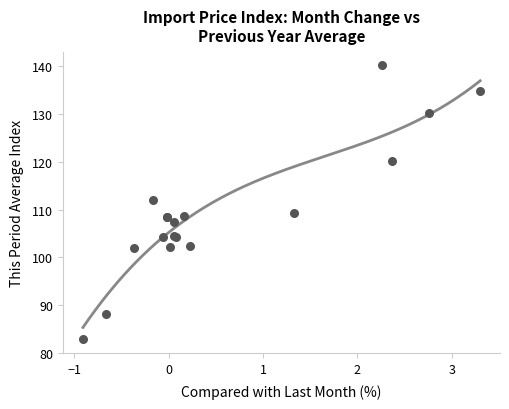

What Y value in the scatter plot is closest to 111?

112.1